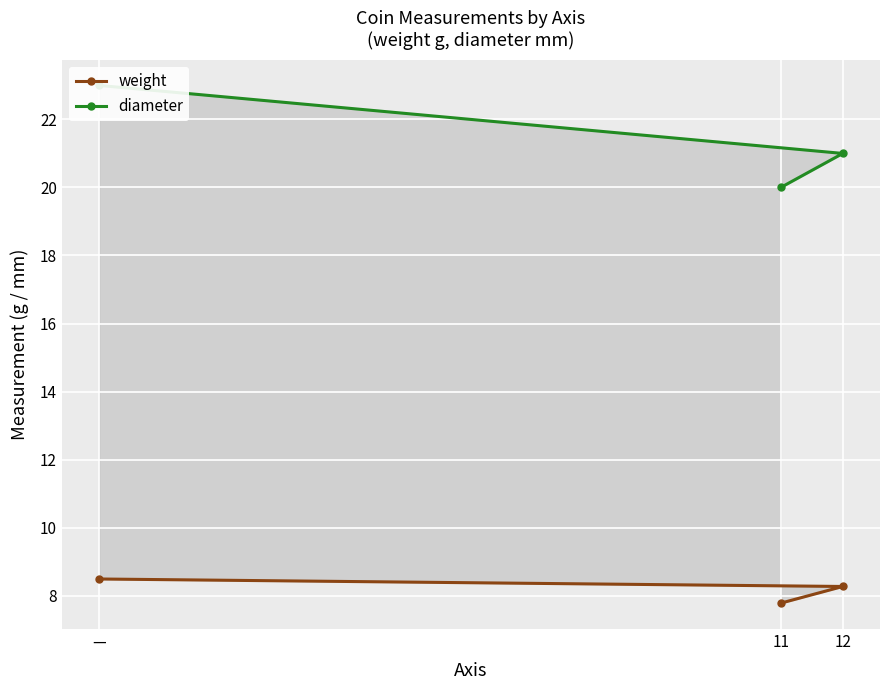

Count the number of data series in this chart.

2